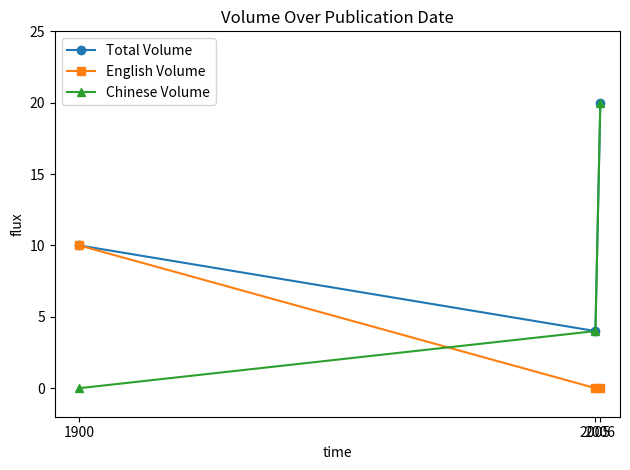

Rank the series by their average value, from lowest to highest.

English Volume, Chinese Volume, Total Volume